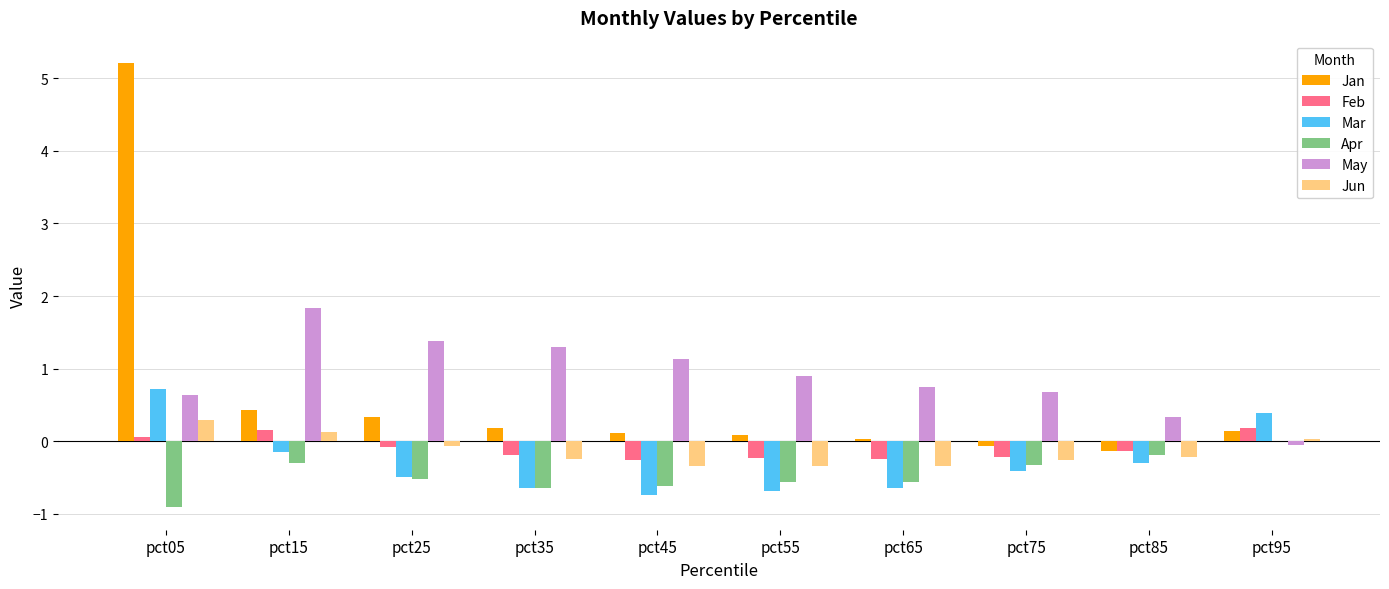

Is the value of Mar at pct55 greater than the value of Jun at pct05?

No